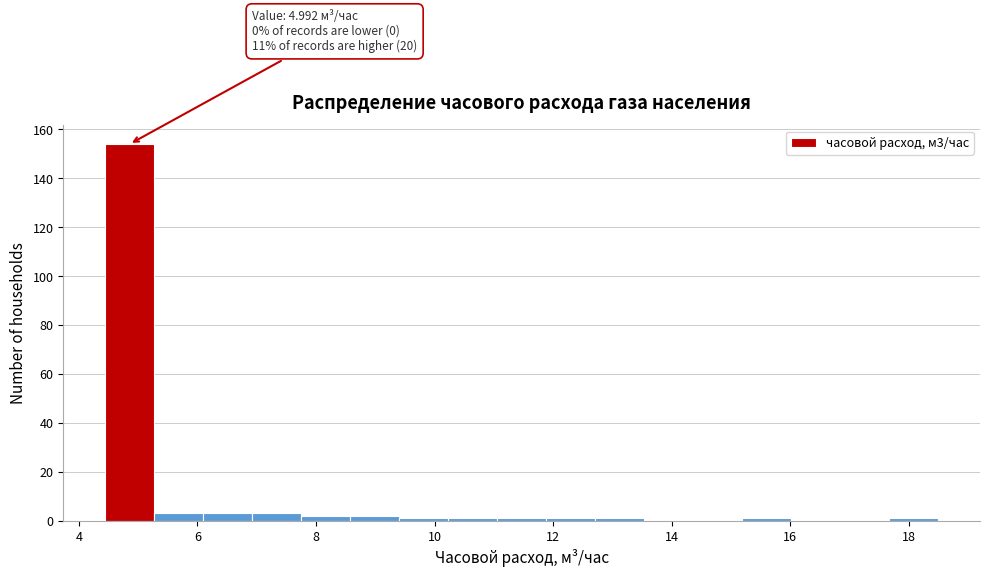

Which range on the x-axis has the tallest bar?

4.4 to 5.2